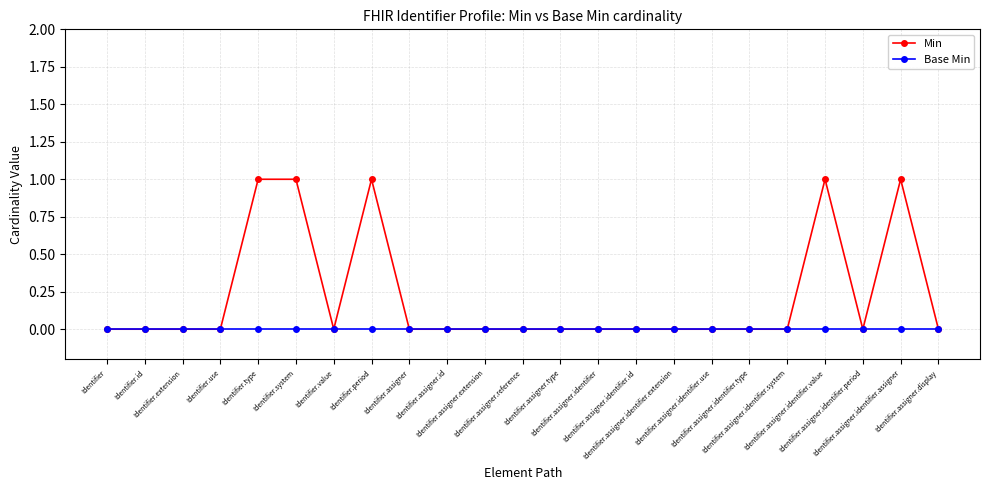

Rank the series by their maximum value, from highest to lowest.

Min, Base Min